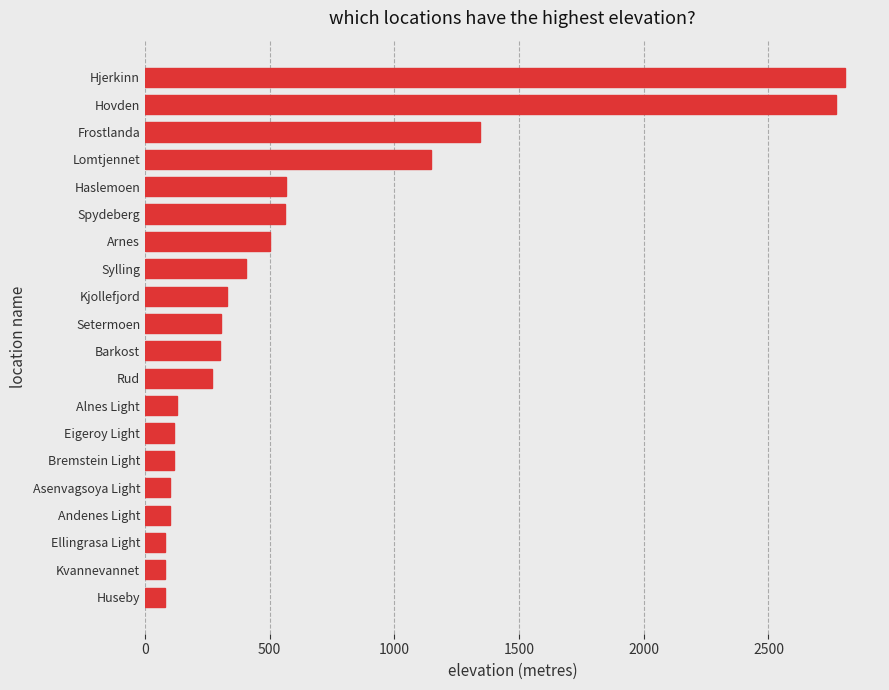

At which label is the value closest to 1443?

Frostlanda